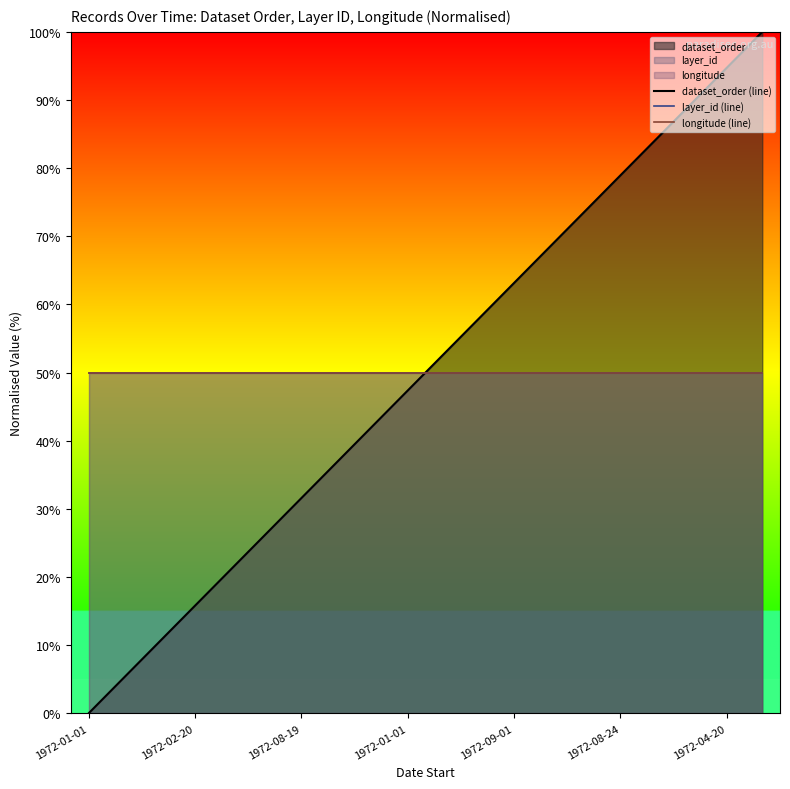

Which series ends up on top after the final intersection of dataset_order (line) and layer_id (line)?

dataset_order (line)